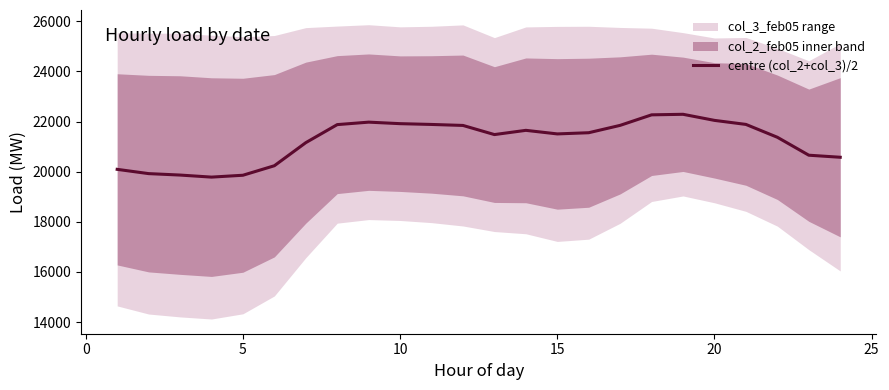

What is the maximum value for centre (col_2+col_3)/2?

22288.0